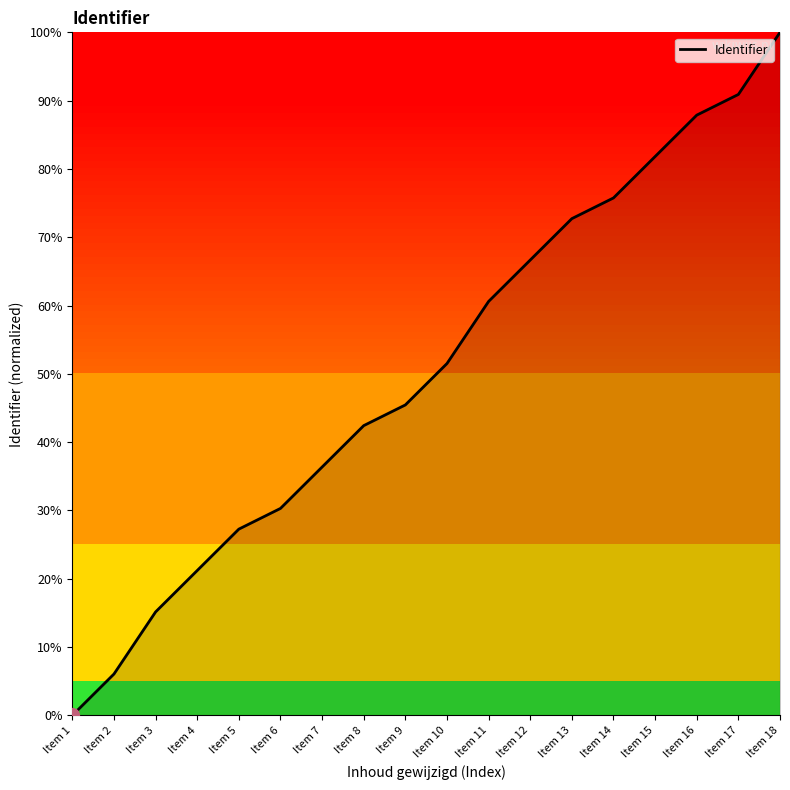

What is the difference between the maximum and minimum values?

100.0